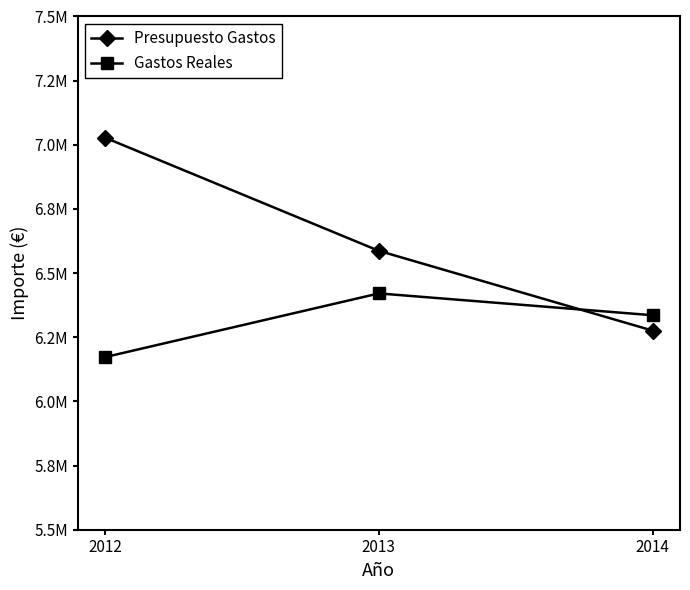

At 2014, list the series in order from smallest to largest.

Presupuesto Gastos, Gastos Reales